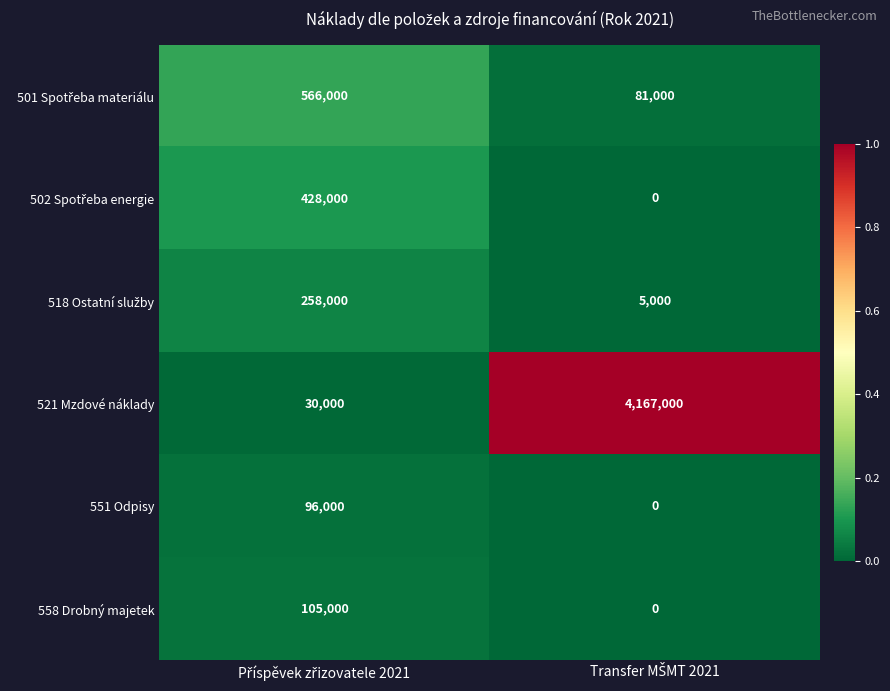

Which series has the largest range (max minus min)?

521 Mzdové náklady